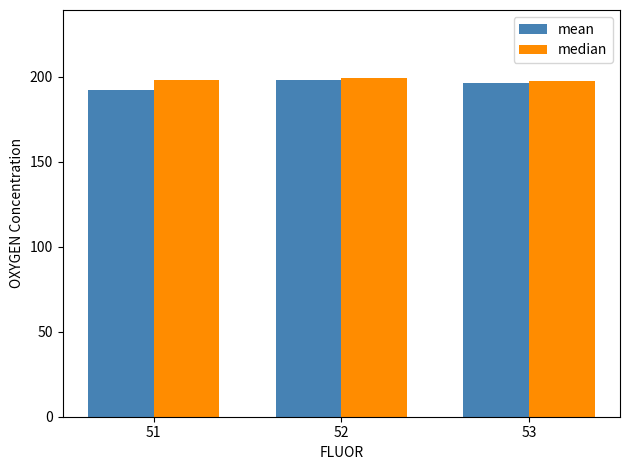

What is the difference between the mean values at 53 and 51?

4.1